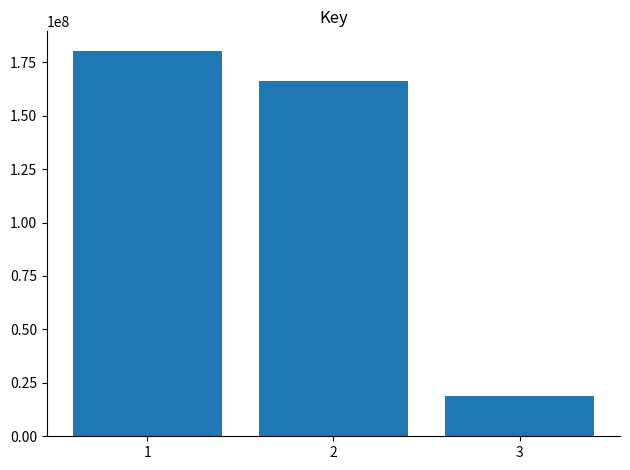

Which has a higher value, 2 or 3?

2